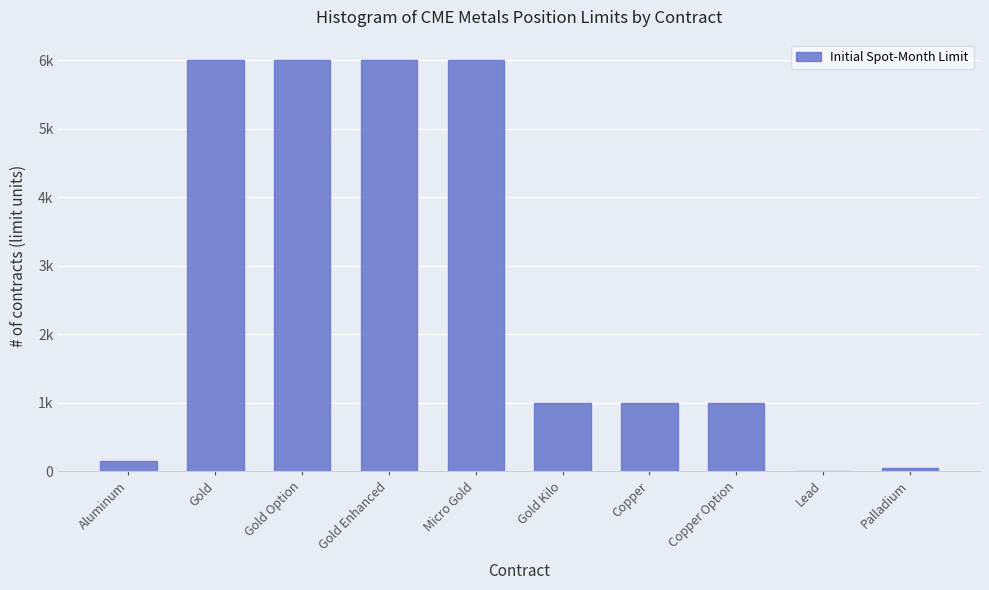

Which has a higher value, Copper or Gold Kilo?

Copper